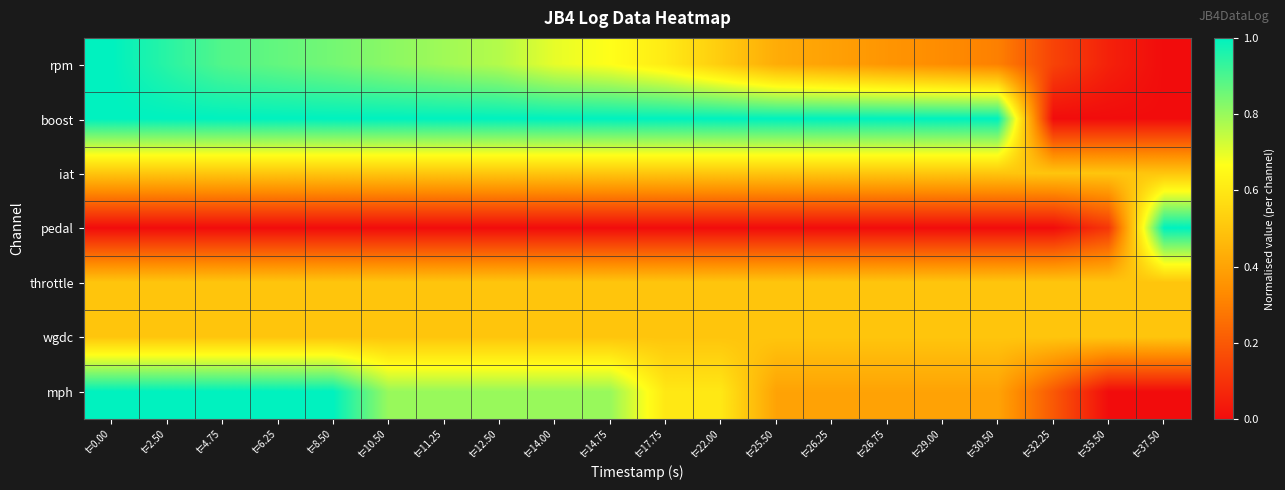

Reading left to right, what are all the values shown in this chart?

rpm: t=0.00=1.0	t=2.50=0.9	t=4.75=0.9	t=6.25=0.9	t=8.50=0.8	t=10.50=0.8	t=11.25=0.8	t=12.50=0.8	t=14.00=0.7	t=14.75=0.7	t=17.75=0.6	t=22.00=0.5	t=25.50=0.4	t=26.25=0.4	t=26.75=0.4	t=29.00=0.3	t=30.50=0.3	t=32.25=0.1	t=35.50=0.1	t=37.50=0.0
boost: t=0.00=1.0	t=2.50=1.0	t=4.75=1.0	t=6.25=1.0	t=8.50=1.0	t=10.50=1.0	t=11.25=1.0	t=12.50=1.0	t=14.00=1.0	t=14.75=1.0	t=17.75=1.0	t=22.00=1.0	t=25.50=1.0	t=26.25=1.0	t=26.75=1.0	t=29.00=1.0	t=30.50=1.0	t=32.25=0.0	t=35.50=0.0	t=37.50=0.0
iat: t=0.00=0.5	t=2.50=0.5	t=4.75=0.5	t=6.25=0.5	t=8.50=0.5	t=10.50=0.5	t=11.25=0.5	t=12.50=0.5	t=14.00=0.5	t=14.75=0.5	t=17.75=0.5	t=22.00=0.5	t=25.50=0.5	t=26.25=0.5	t=26.75=0.5	t=29.00=0.5	t=30.50=0.5	t=32.25=0.5	t=35.50=0.5	t=37.50=0.5
pedal: t=0.00=0.0	t=2.50=0.0	t=4.75=0.0	t=6.25=0.0	t=8.50=0.0	t=10.50=0.0	t=11.25=0.0	t=12.50=0.0	t=14.00=0.0	t=14.75=0.0	t=17.75=0.0	t=22.00=0.0	t=25.50=0.0	t=26.25=0.0	t=26.75=0.0	t=29.00=0.0	t=30.50=0.0	t=32.25=0.0	t=35.50=0.1	t=37.50=1.0
throttle: t=0.00=0.5	t=2.50=0.5	t=4.75=0.5	t=6.25=0.5	t=8.50=0.5	t=10.50=0.5	t=11.25=0.5	t=12.50=0.5	t=14.00=0.5	t=14.75=0.5	t=17.75=0.5	t=22.00=0.5	t=25.50=0.5	t=26.25=0.5	t=26.75=0.5	t=29.00=0.5	t=30.50=0.5	t=32.25=0.5	t=35.50=0.5	t=37.50=0.5
wgdc: t=0.00=0.5	t=2.50=0.5	t=4.75=0.5	t=6.25=0.5	t=8.50=0.5	t=10.50=0.5	t=11.25=0.5	t=12.50=0.5	t=14.00=0.5	t=14.75=0.5	t=17.75=0.5	t=22.00=0.5	t=25.50=0.5	t=26.25=0.5	t=26.75=0.5	t=29.00=0.5	t=30.50=0.5	t=32.25=0.5	t=35.50=0.5	t=37.50=0.5
mph: t=0.00=1.0	t=2.50=1.0	t=4.75=1.0	t=6.25=1.0	t=8.50=1.0	t=10.50=0.8	t=11.25=0.8	t=12.50=0.8	t=14.00=0.8	t=14.75=0.8	t=17.75=0.6	t=22.00=0.6	t=25.50=0.4	t=26.25=0.4	t=26.75=0.4	t=29.00=0.4	t=30.50=0.4	t=32.25=0.2	t=35.50=0.0	t=37.50=0.0